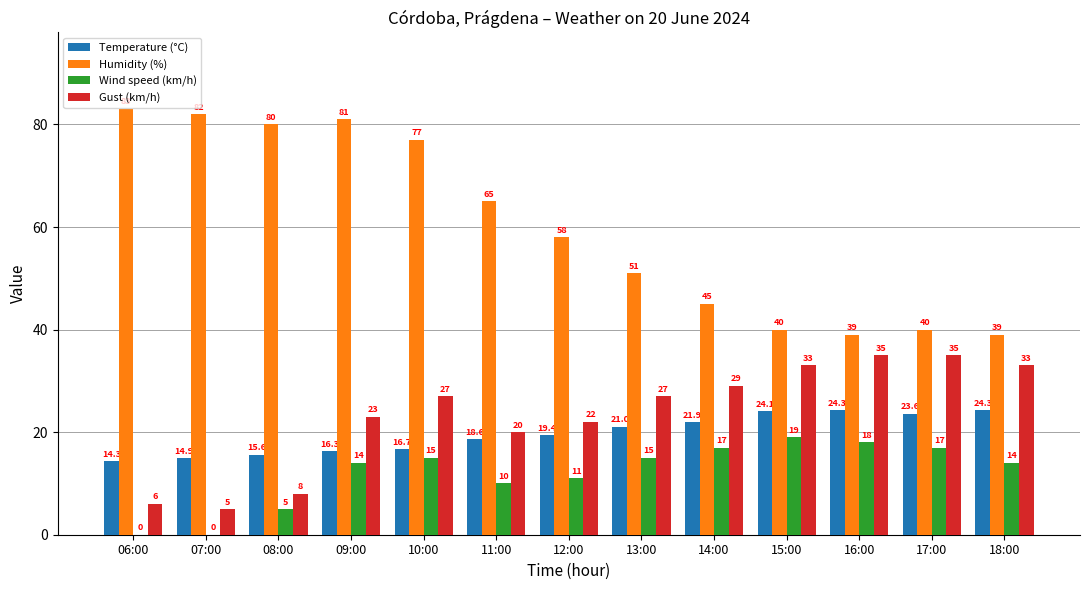

What value does the Gust (km/h) series have at 08:00?

8.0